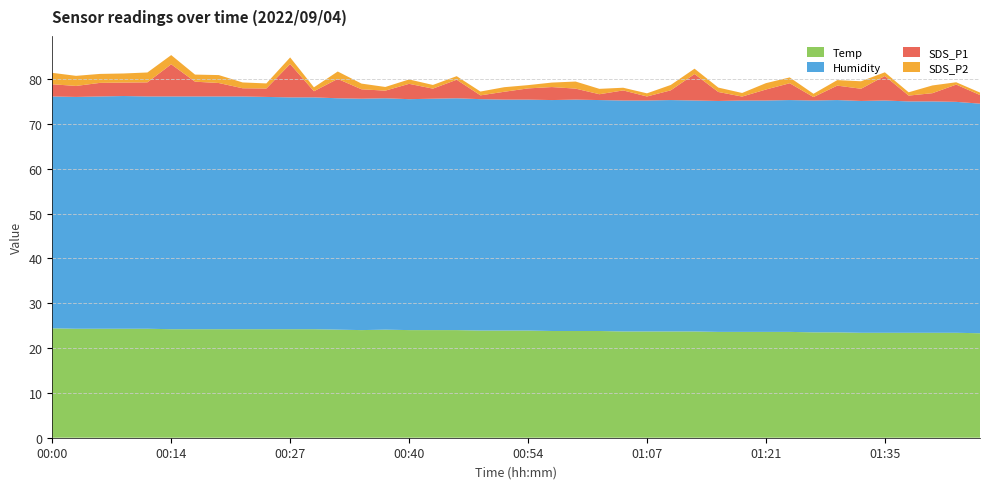

Reading right to left, transcribe all the data shown in this chart.

Temp: 23.3	23.4	23.4	23.4	23.4	23.4	23.5	23.5	23.6	23.6	23.6	23.6	23.7	23.7	23.7	23.7	23.8	23.8	23.8	23.9	23.9	23.9	24.0	24.0	24.0	24.1	24.0	24.1	24.2	24.2	24.2	24.2	24.2	24.2	24.2	24.3	24.3	24.3	24.3	24.4
Humidity: 51.2	51.5	51.6	51.6	51.8	51.7	51.8	51.7	51.7	51.6	51.6	51.5	51.5	51.6	51.5	51.5	51.5	51.6	51.5	51.5	51.5	51.6	51.7	51.6	51.5	51.6	51.6	51.6	51.7	51.7	51.8	51.9	51.9	51.9	51.9	51.8	51.9	51.8	51.7	51.7
SDS_P1: 1.9	3.9	1.8	1.3	5.5	2.7	3.2	0.8	3.8	2.5	0.9	2.0	5.9	2.2	0.9	2.2	1.3	2.5	2.9	2.5	1.8	0.8	4.1	2.2	3.4	1.7	2.1	4.3	1.4	7.4	1.9	1.8	3.0	3.3	7.2	3.1	3.0	3.0	2.5	2.7
SDS_P2: 0.6	0.5	1.7	0.7	0.8	1.7	1.2	0.7	1.3	1.4	0.8	1.0	1.2	1.2	0.7	0.6	1.2	1.6	1.0	0.7	1.0	0.8	0.8	0.8	1.0	0.8	1.3	1.6	0.9	1.5	1.1	1.3	1.8	1.6	2.0	2.2	2.0	2.0	2.2	2.5